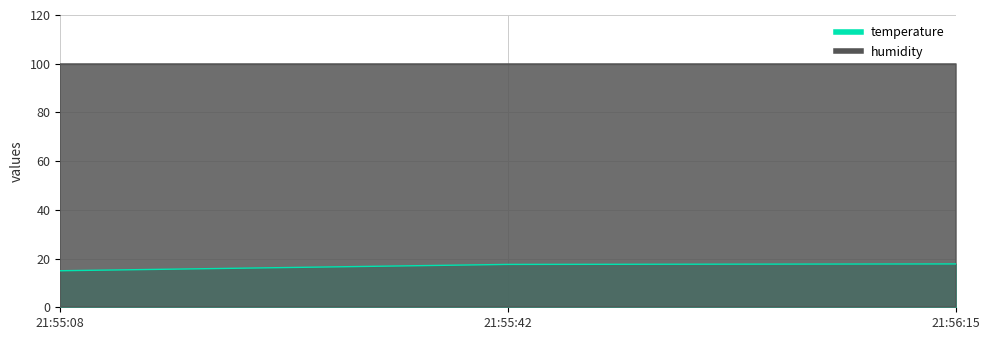

True or false: the data shows 9.4 at 21:56:15.

False